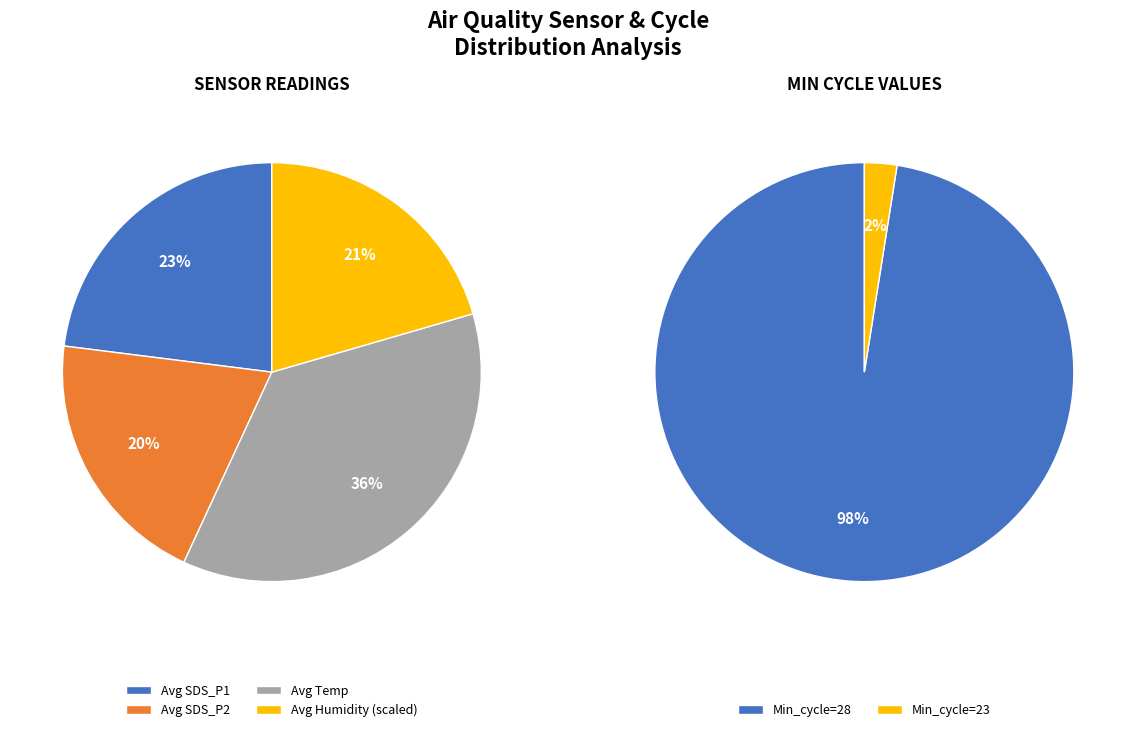

Does 6 account for over 50% of the chart?

No